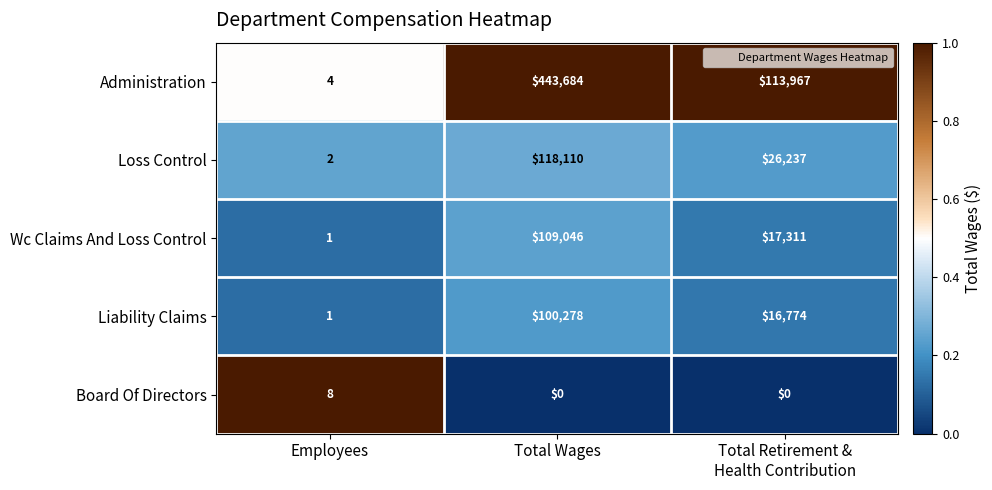

Between Total Wages and Total Retirement &
Health Contribution, which series saw the biggest shift?

Administration